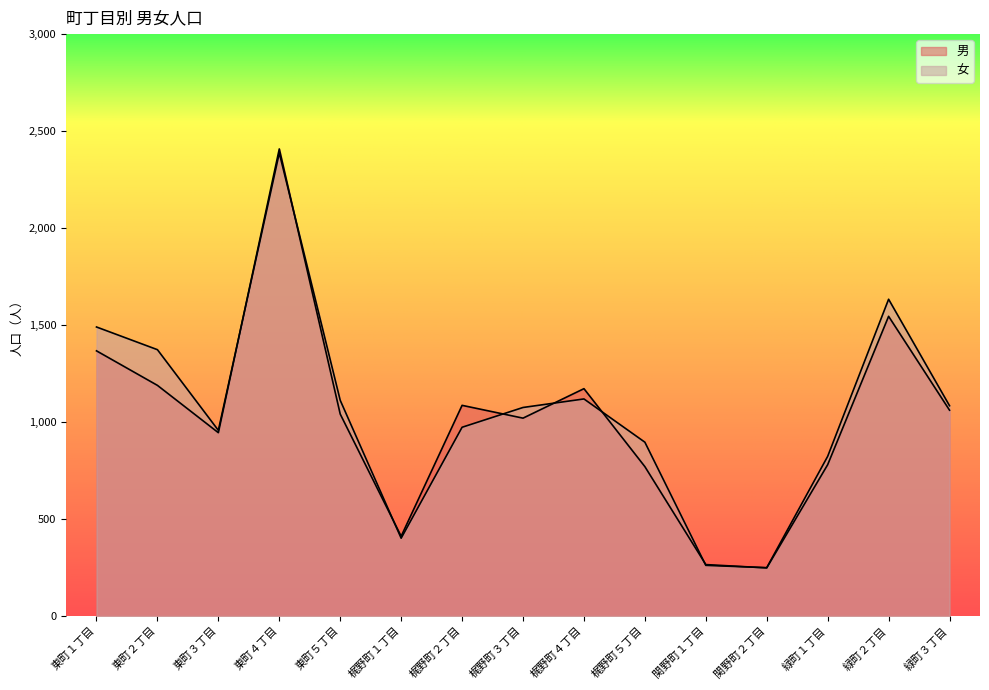

How many data points in 女 are above 1075?

7